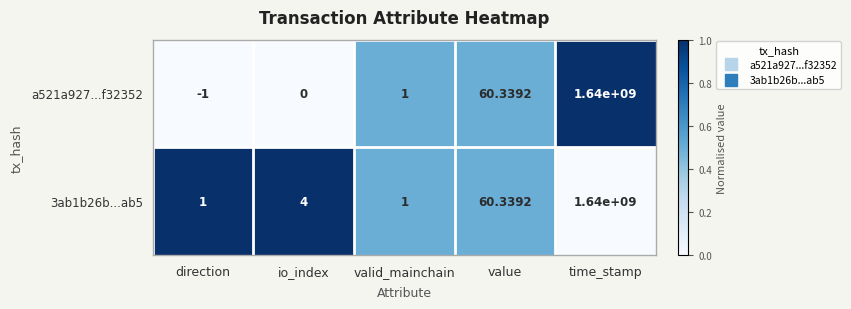

Count the number of data series in this chart.

2